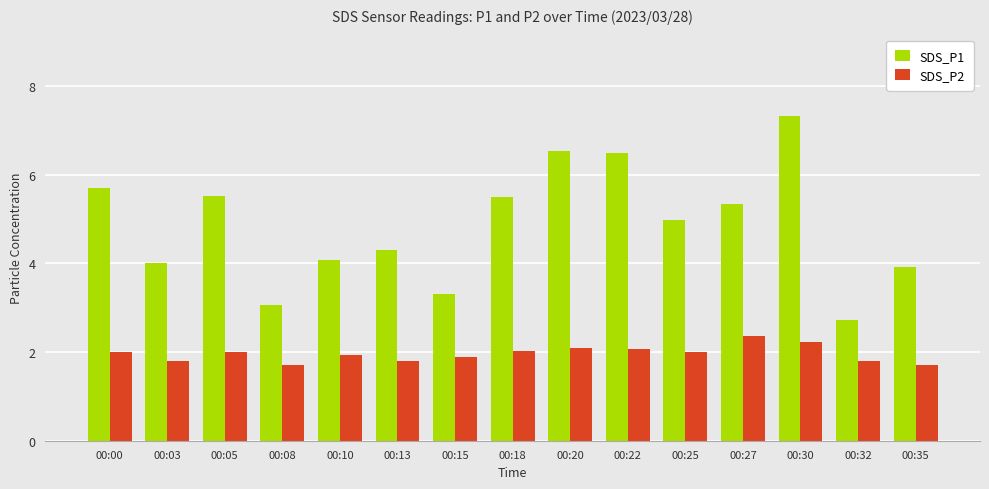

Is the value of SDS_P1 at 00:13 greater than the value of SDS_P2 at 00:13?

Yes